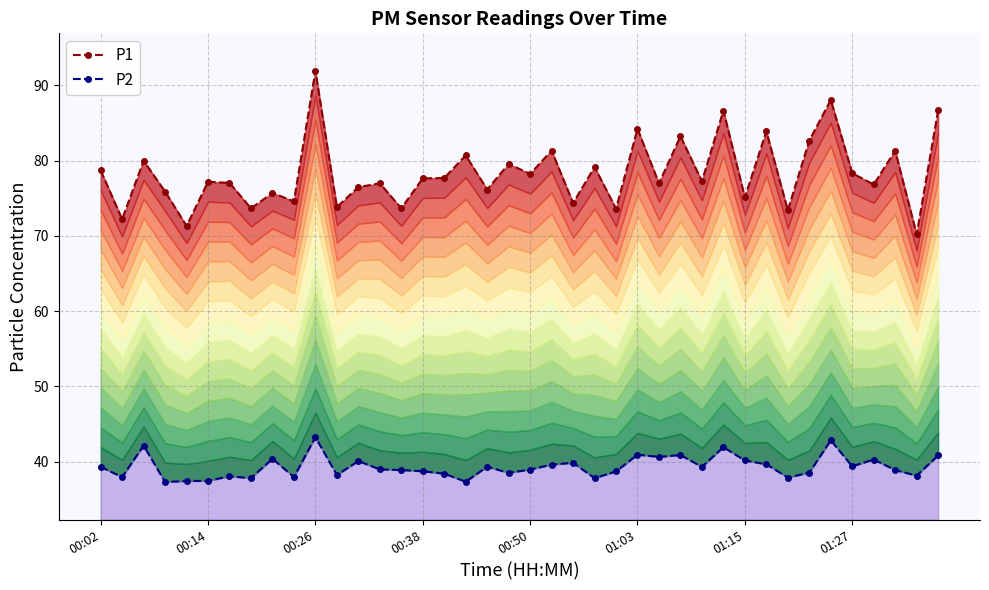

True or false: P2 and P1 cross at least once.

False